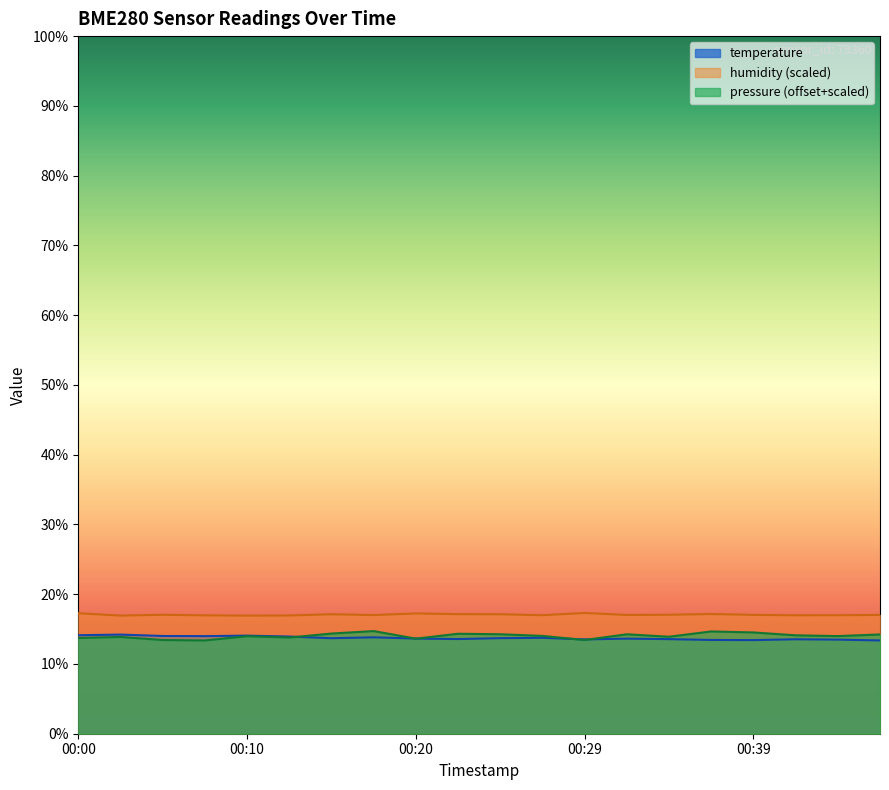

How many lines are shown in the chart?

3